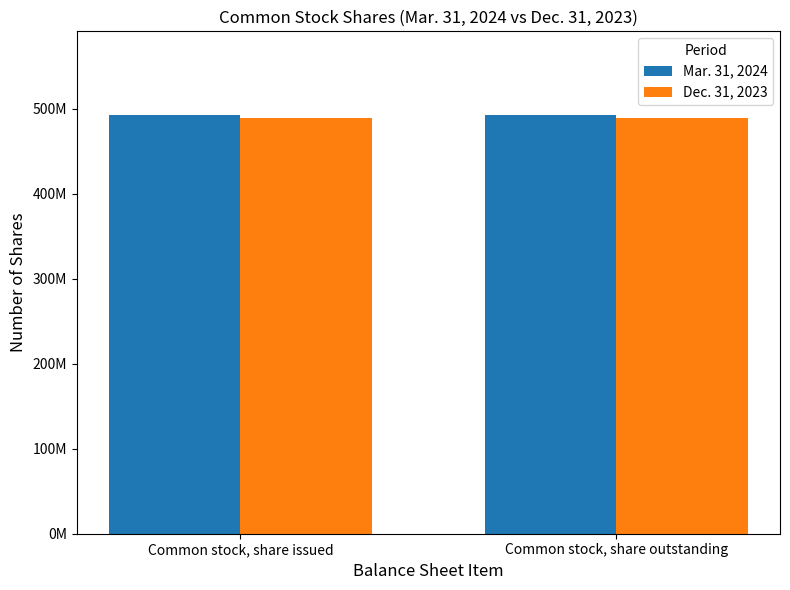

Are the bars grouped side by side (vs. stacked)?

Yes